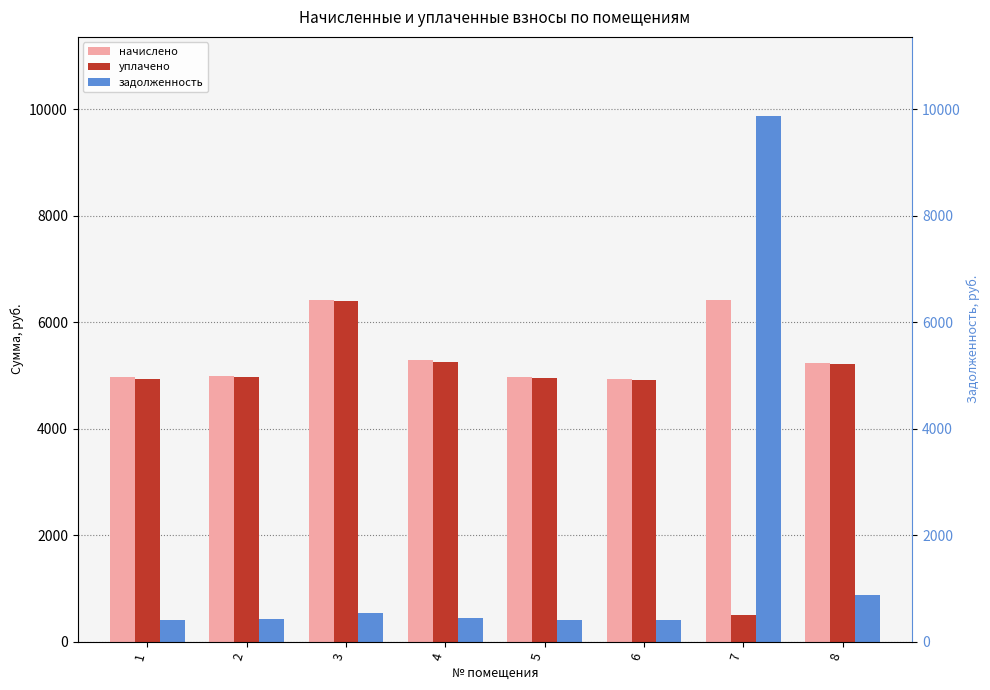

At which category is the sum across all series the highest?

7